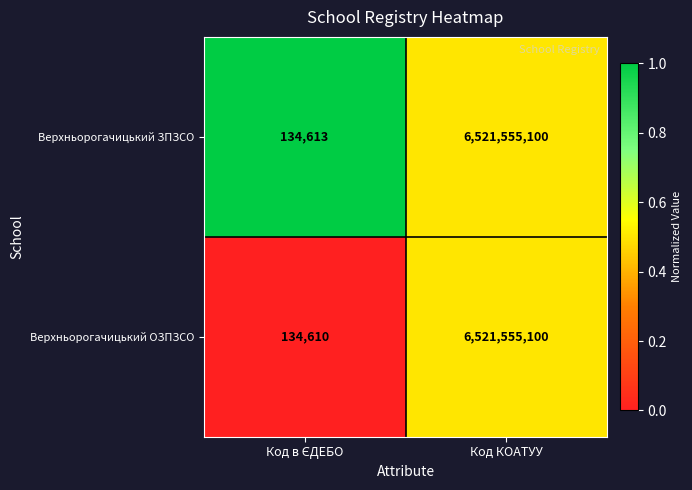

The Верхньорогачицький ЗПЗСО series shows 10873332594 at Код КОАТУУ. True or false?

False